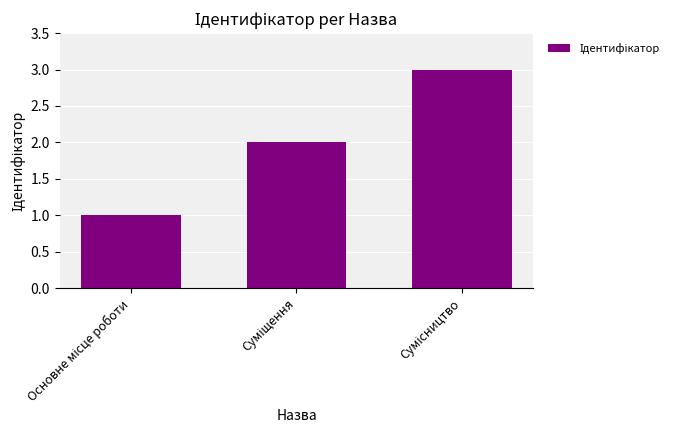

Count the number of data series in this chart.

1